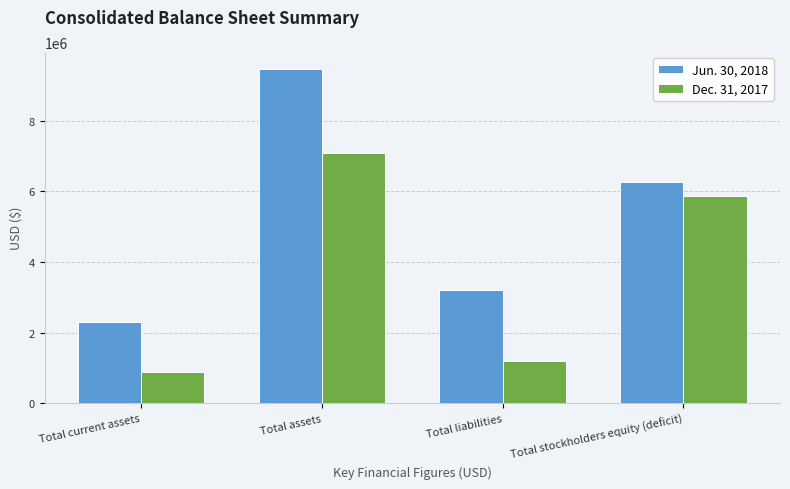

What position from the right is Total stockholders equity (deficit)?

1